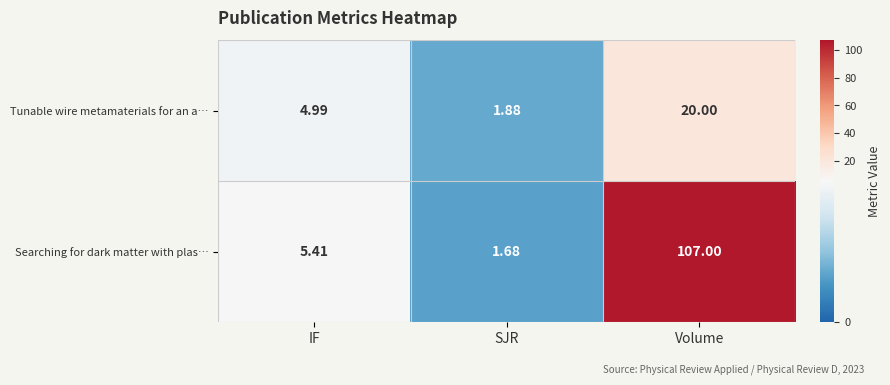

At which label does Searching for dark matter with plas… first exceed 5?

IF